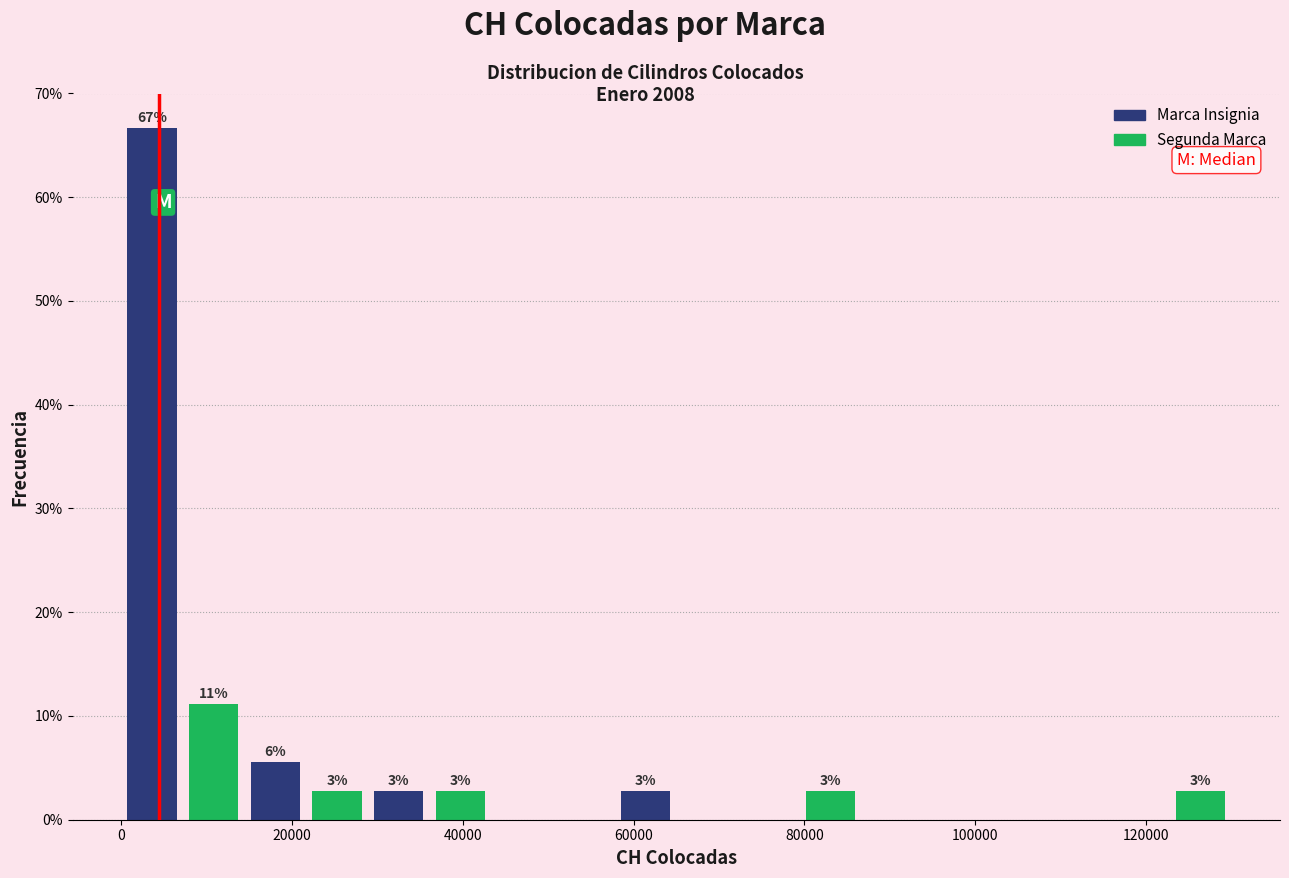

Around what value on the x-axis is the tallest bar? Give the approximate position of its centre, as read against the axis.

4000